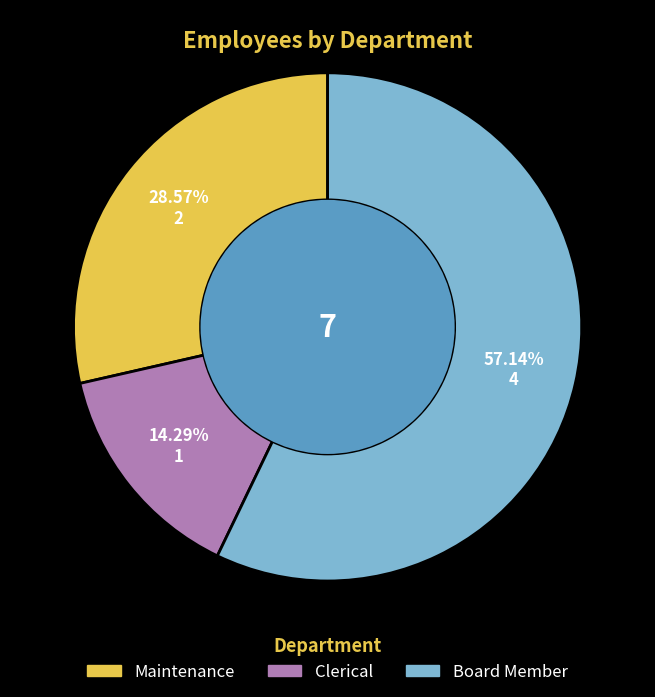

Is the sum of Board Member and Maintenance greater than half?

Yes